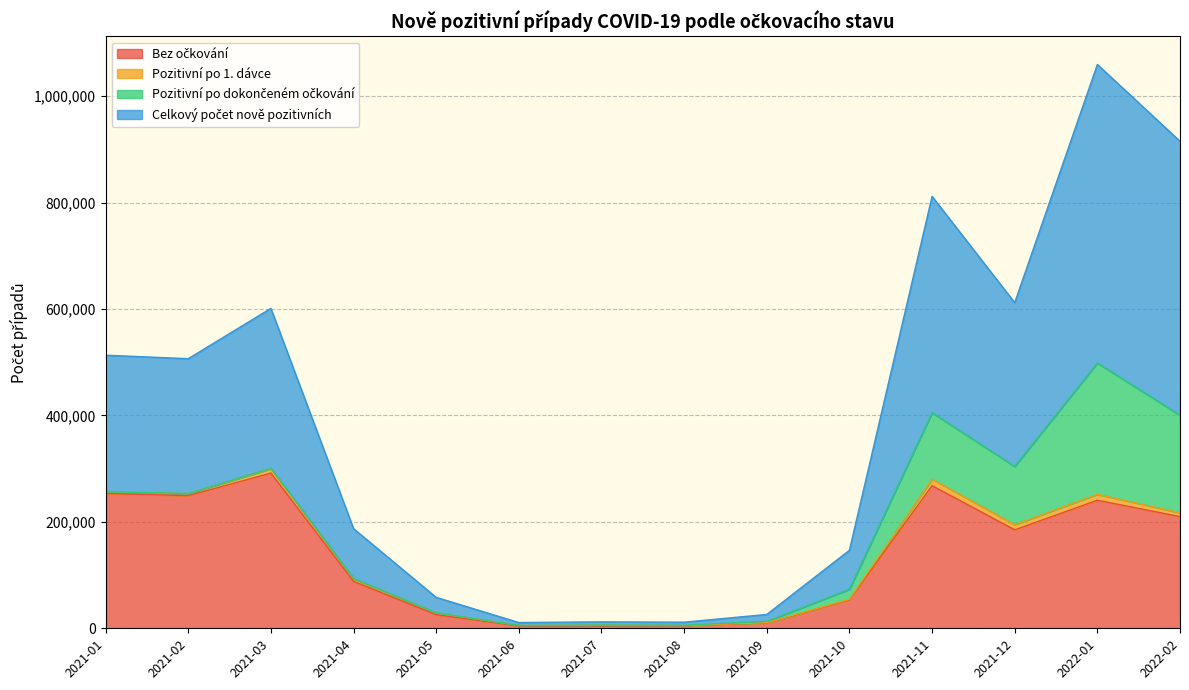

Does the chart have visible grid lines?

Yes